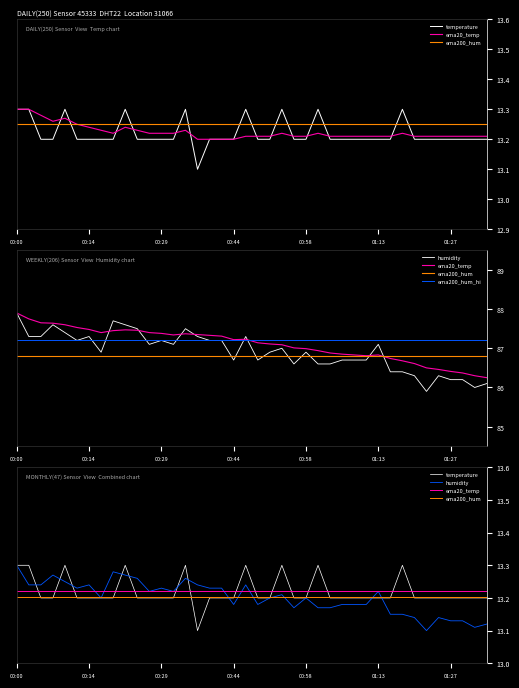

What is the difference between the ema20_temp values at 01:05 and 00:10?

0.1